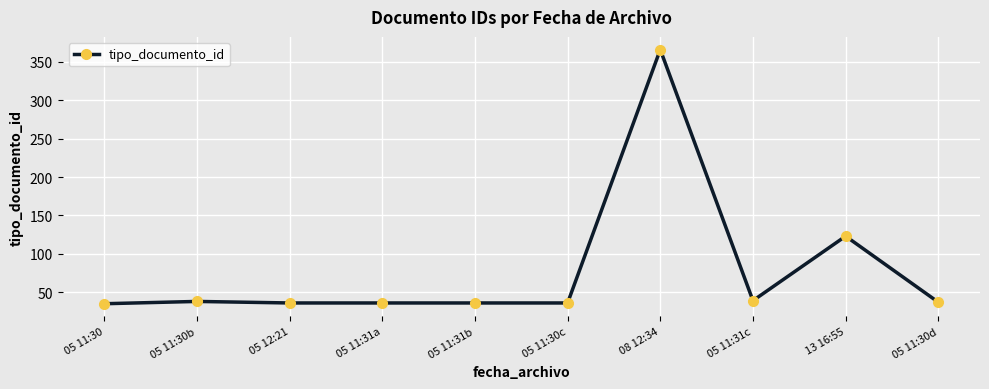

True or false: the data shows 123 at 13 16:55.

True